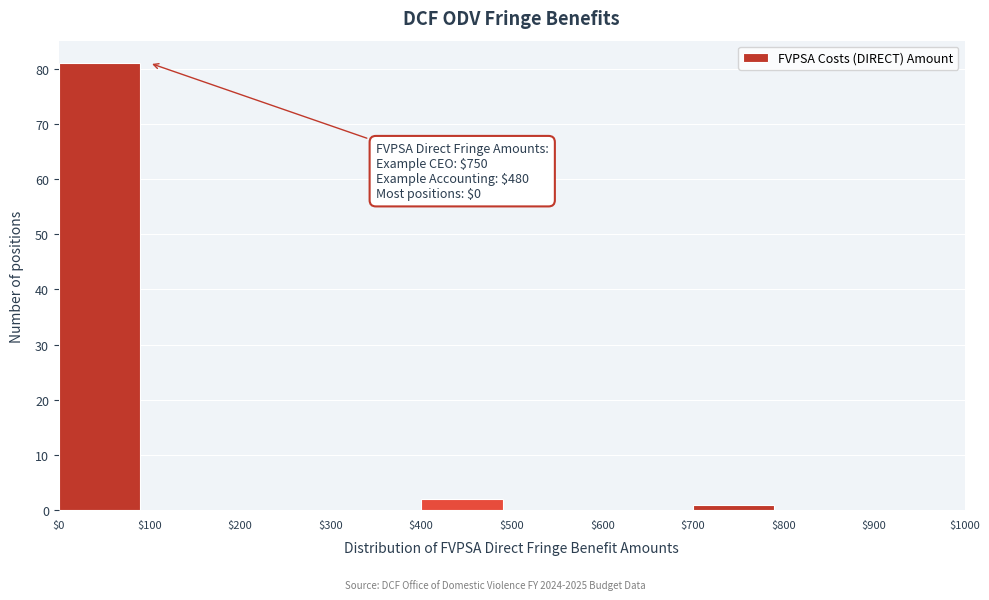

Which range on the x-axis has the tallest bar?

$0 to $100